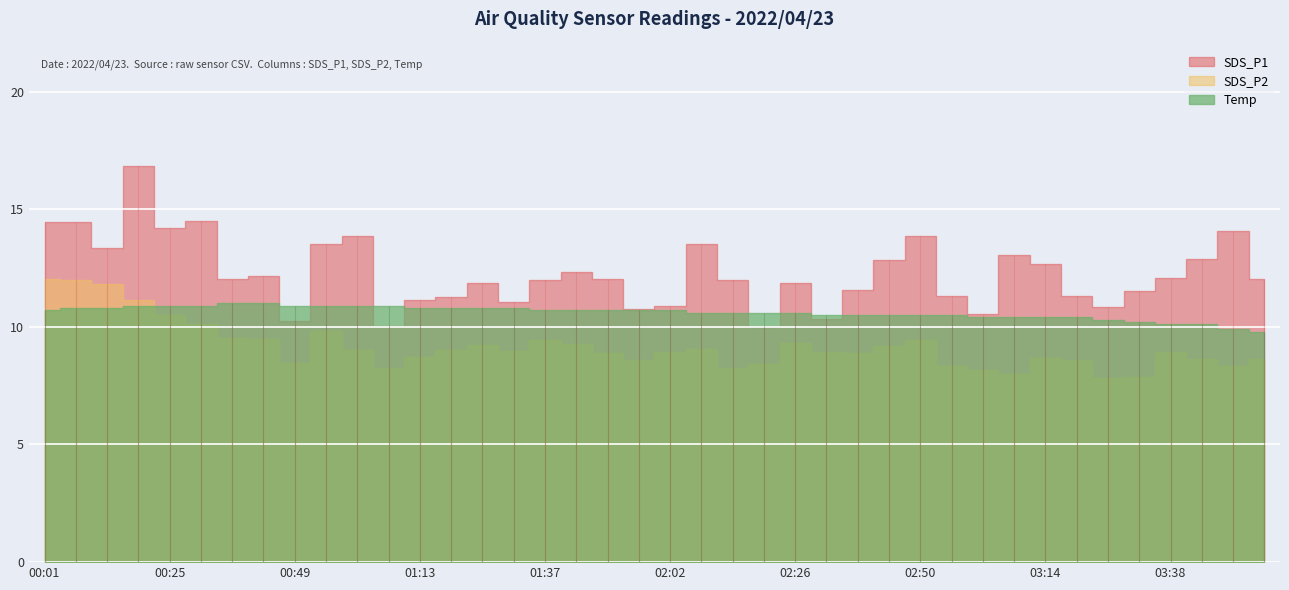

Reading left to right, list all the values displayed in this chart.

SDS_P1: 14.4	14.4	13.3	16.9	14.2	14.5	12.0	12.2	10.2	13.5	13.9	10.0	11.1	11.2	11.8	11.1	12.0	12.3	12.1	10.8	10.9	13.5	12.0	10.0	11.9	10.3	11.6	12.8	13.9	11.3	10.6	13.1	12.7	11.3	10.8	11.5	12.1	12.9	14.1	12.0
SDS_P2: 12.0	12.0	11.8	11.2	10.5	10.1	9.5	9.5	8.5	9.8	9.0	8.2	8.7	9.0	9.2	9.0	9.4	9.2	8.9	8.6	8.9	9.1	8.2	8.4	9.3	8.9	8.9	9.2	9.4	8.3	8.2	8.0	8.7	8.6	7.8	7.9	8.9	8.6	8.3	8.6
Temp: 10.7	10.8	10.8	10.9	10.9	10.9	11.0	11.0	10.9	10.9	10.9	10.9	10.8	10.8	10.8	10.8	10.7	10.7	10.7	10.7	10.7	10.6	10.6	10.6	10.6	10.5	10.5	10.5	10.5	10.5	10.4	10.4	10.4	10.4	10.3	10.2	10.1	10.1	9.9	9.8